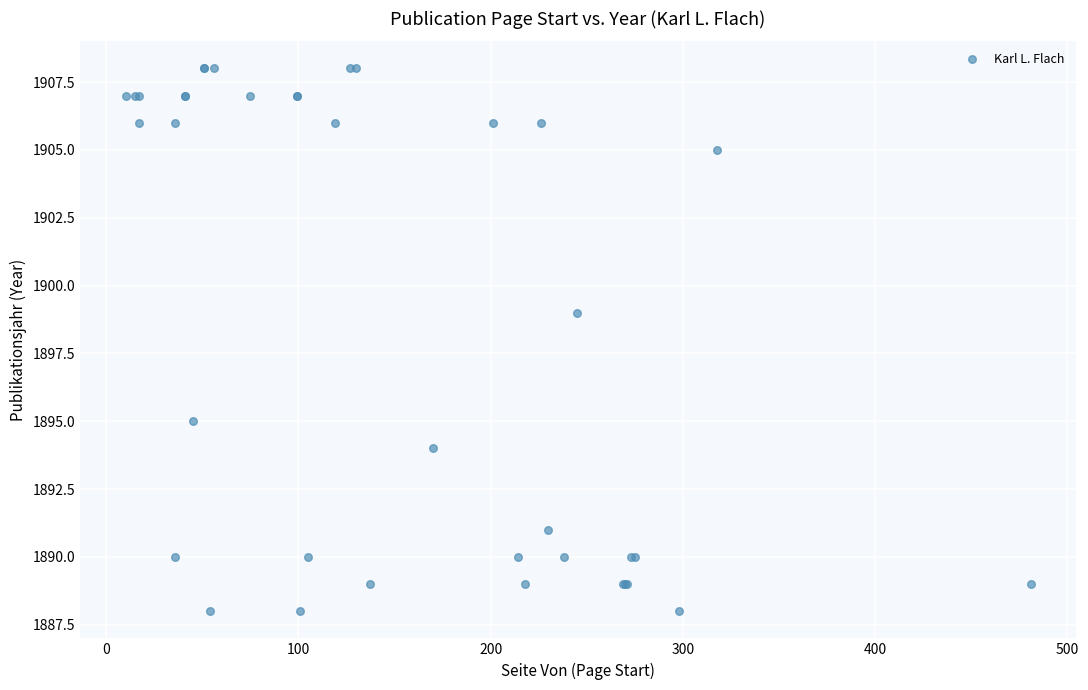

What Y value in the scatter plot is closest to 1898?

1899